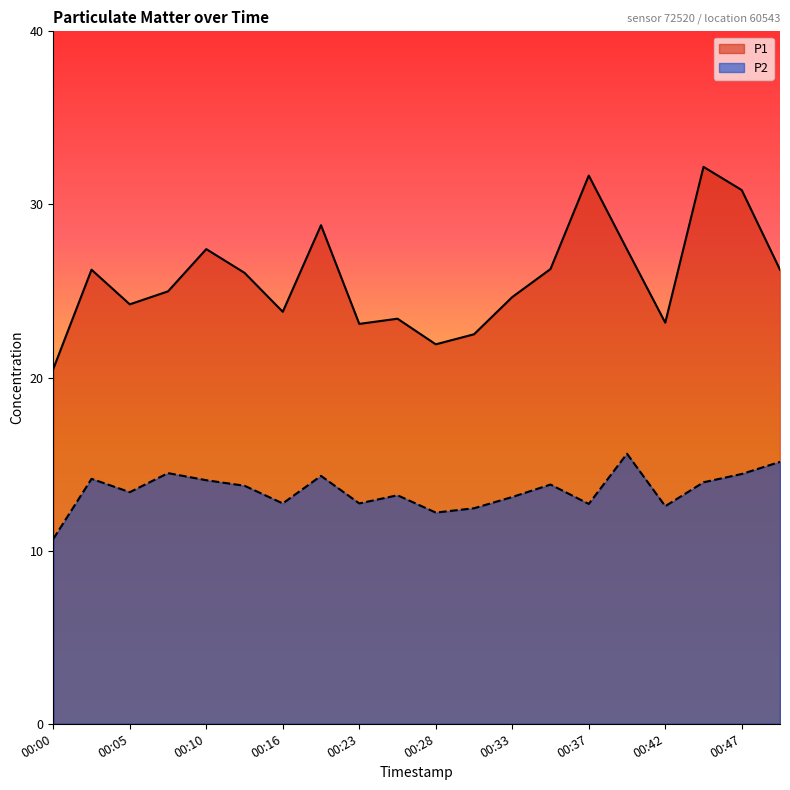

Is it true that P2 equals 23.1 at 00:33?

False